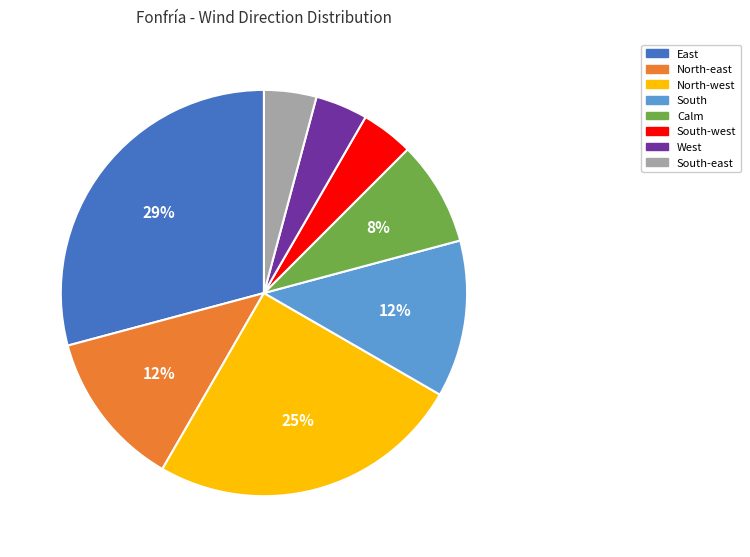

To the nearest percent, what percentage of the pie is South-west?

4%